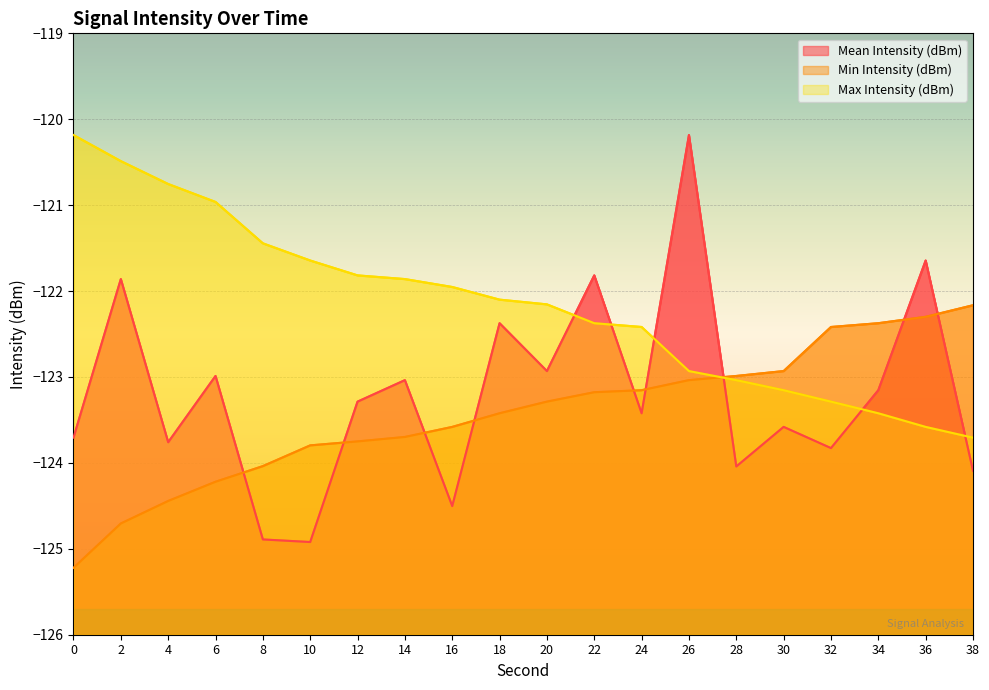

Reading left to right, what are all the values shown in this chart?

Mean Intensity (dBm): -123.7	-121.9	-123.8	-123.0	-124.9	-124.9	-123.3	-123.0	-124.5	-122.4	-122.9	-121.8	-123.4	-120.2	-124.0	-123.6	-123.8	-123.2	-121.6	-124.1
Min Intensity (dBm): -125.2	-124.7	-124.4	-124.2	-124.0	-123.8	-123.7	-123.7	-123.6	-123.4	-123.3	-123.2	-123.2	-123.0	-123.0	-122.9	-122.4	-122.4	-122.3	-122.2
Max Intensity (dBm): -120.2	-120.5	-120.8	-121.0	-121.4	-121.6	-121.8	-121.9	-122.0	-122.1	-122.2	-122.4	-122.4	-122.9	-123.0	-123.2	-123.3	-123.4	-123.6	-123.7